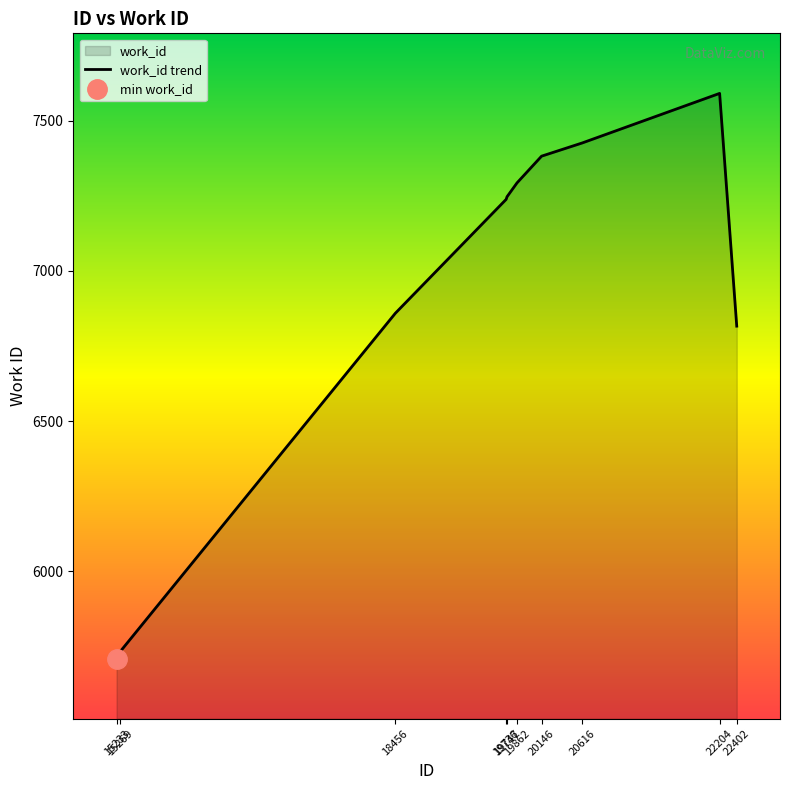

What value does the data have at 20616?

7426